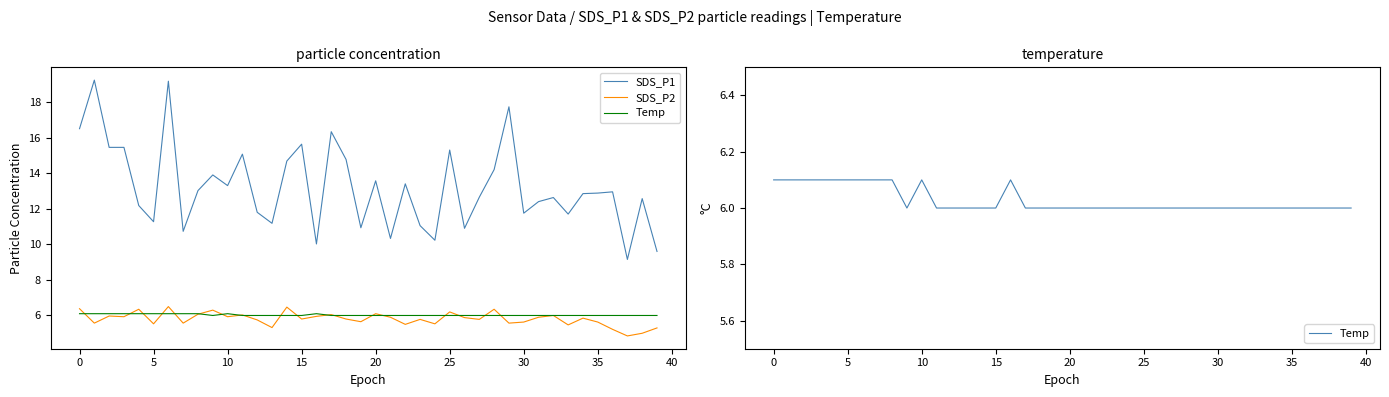

What is the label of the 18th point from the left?

17